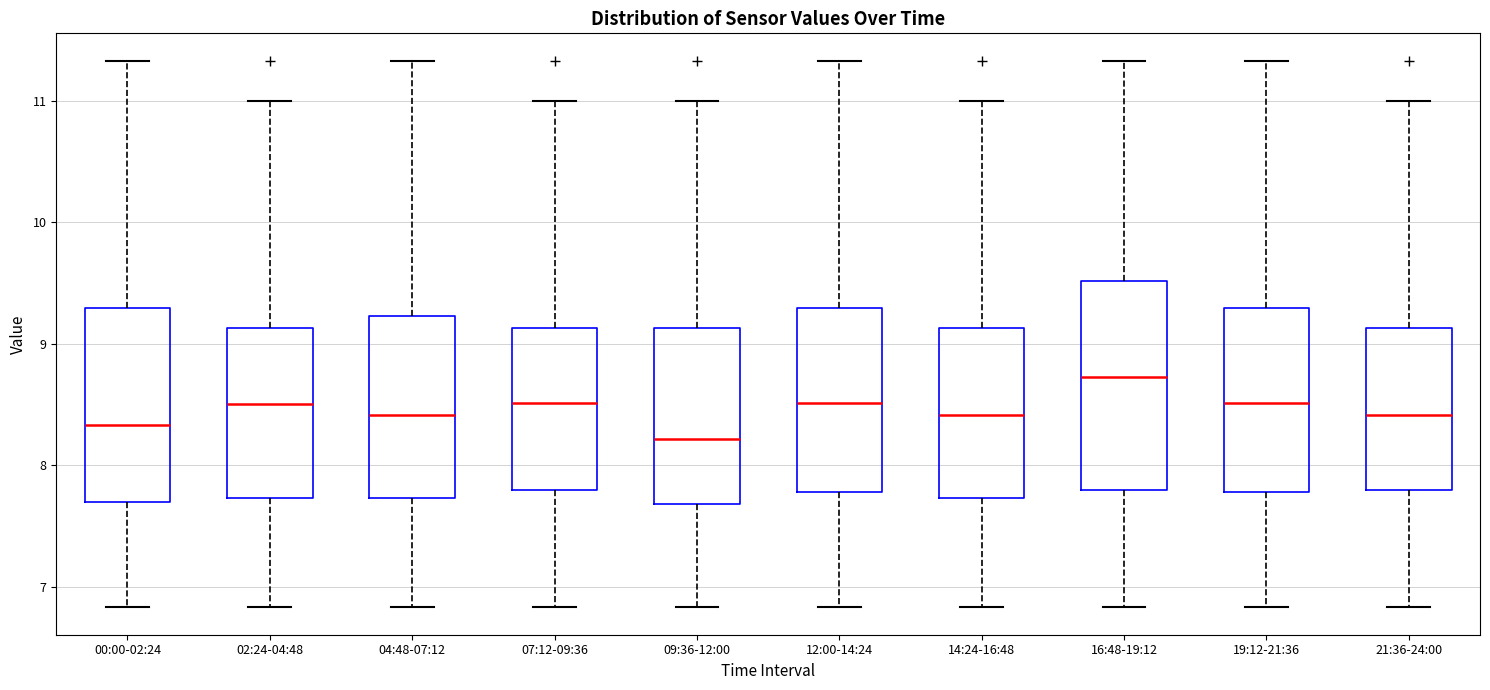

Reading left to right, read every box against the y-axis: the position of its median line, the range the box covers, and the ends of its whiskers. The values are not printed on the chart, so give them approximately, as read against the axis.

00:00-02:24: median 8.3, box 7.7 to 9.3, whiskers 6.8 to 11.3
02:24-04:48: median 8.5, box 7.7 to 9.1, whiskers 6.8 to 11.0
04:48-07:12: median 8.4, box 7.7 to 9.2, whiskers 6.8 to 11.3
07:12-09:36: median 8.5, box 7.8 to 9.1, whiskers 6.8 to 11.0
09:36-12:00: median 8.2, box 7.7 to 9.1, whiskers 6.8 to 11.0
12:00-14:24: median 8.5, box 7.8 to 9.3, whiskers 6.8 to 11.3
14:24-16:48: median 8.4, box 7.7 to 9.1, whiskers 6.8 to 11.0
16:48-19:12: median 8.7, box 7.8 to 9.5, whiskers 6.8 to 11.3
19:12-21:36: median 8.5, box 7.8 to 9.3, whiskers 6.8 to 11.3
21:36-24:00: median 8.4, box 7.8 to 9.1, whiskers 6.8 to 11.0